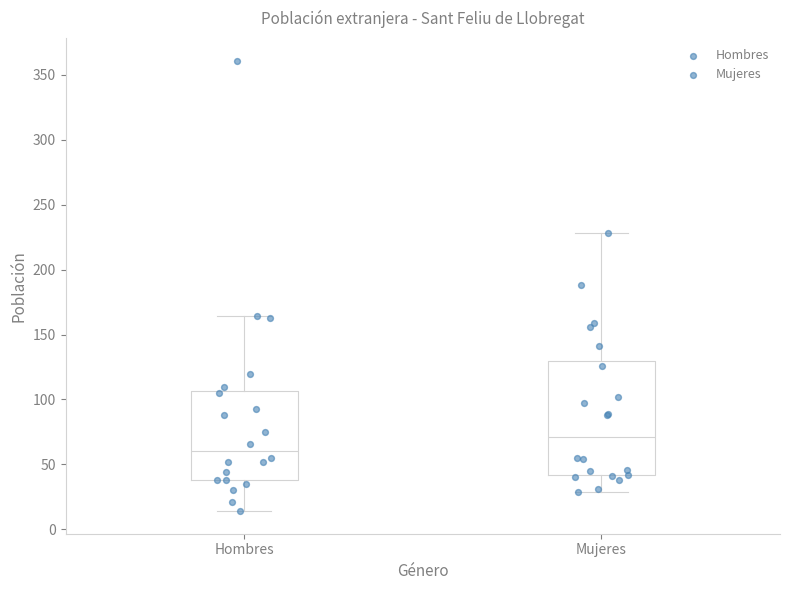

Where is the lower edge of the box for Hombres on the y-axis? The values are not printed on the chart, so give them approximately, as read against the axis.

40